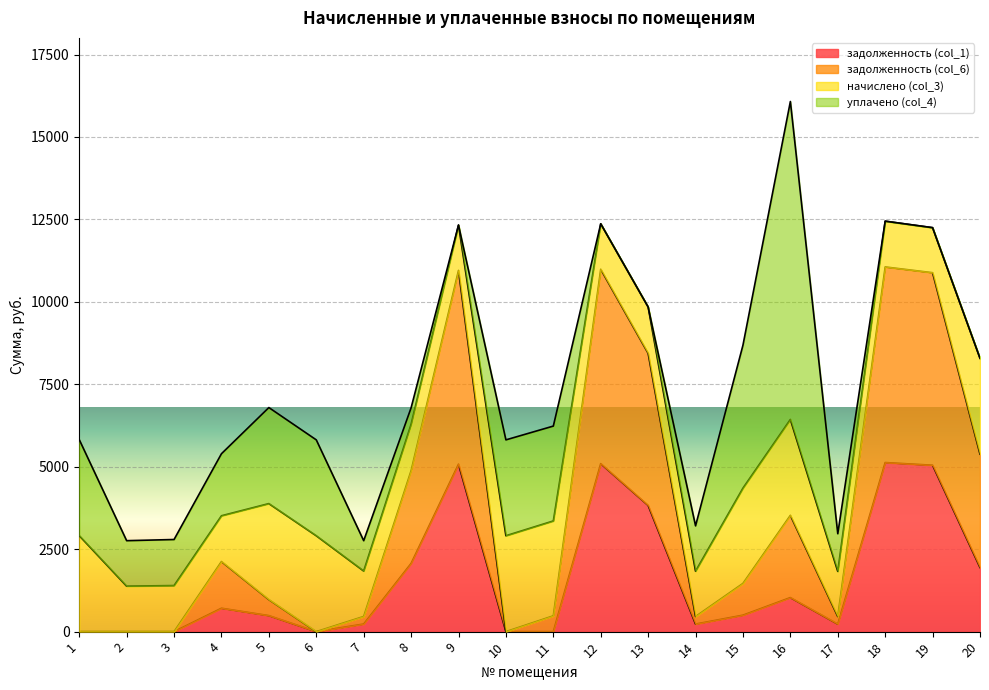

Is it true that задолженность (col_1) equals 5078.2 at 9?

True